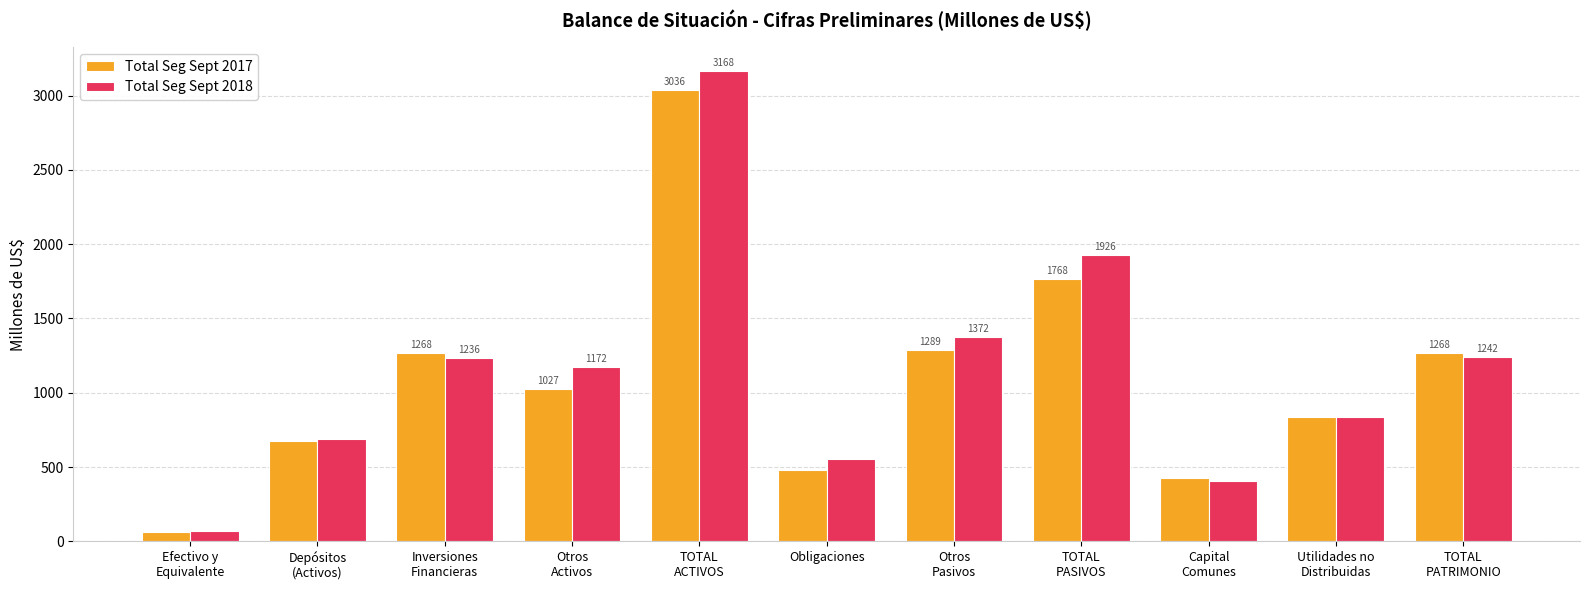

Which category has the highest value across all series?

TOTAL
ACTIVOS